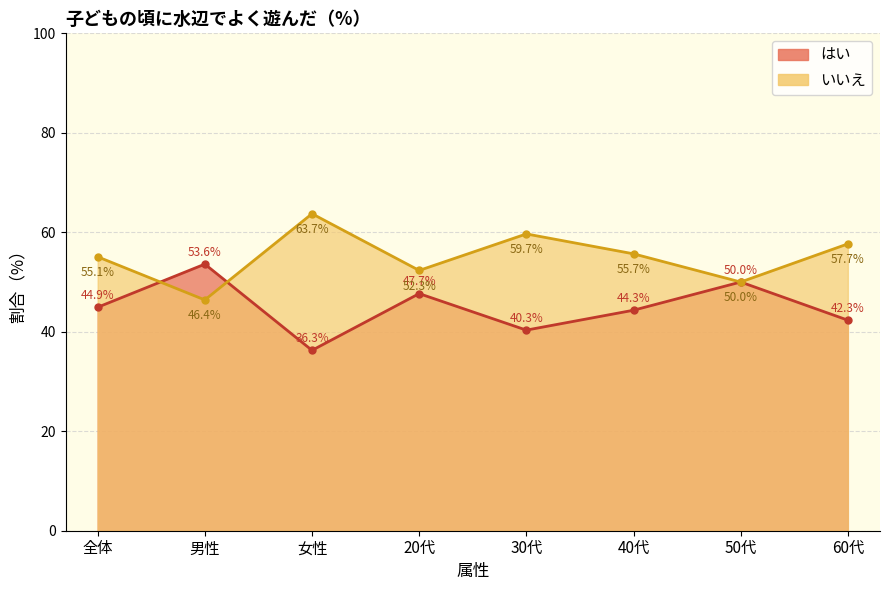

At 60代, list the series in order from smallest to largest.

はい, いいえ